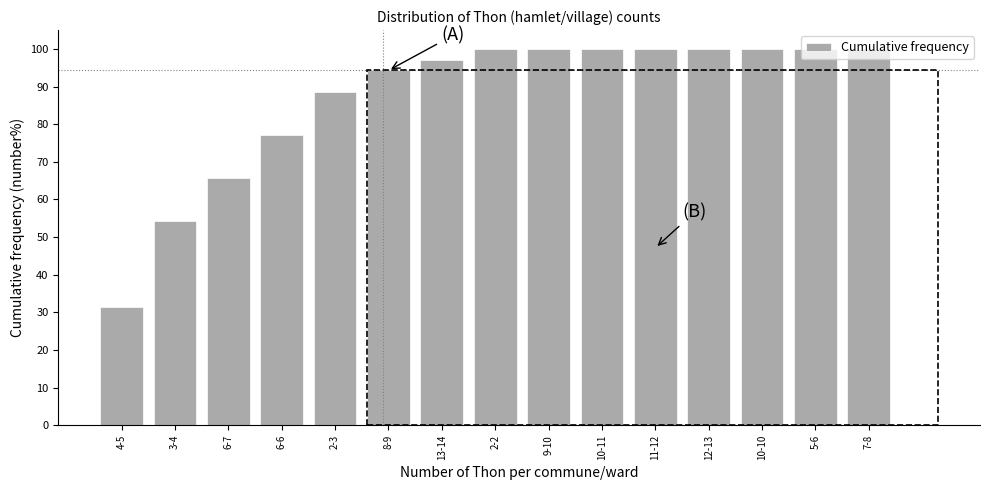

The chart shows a value of 65.7 at 6-7. True or false?

True